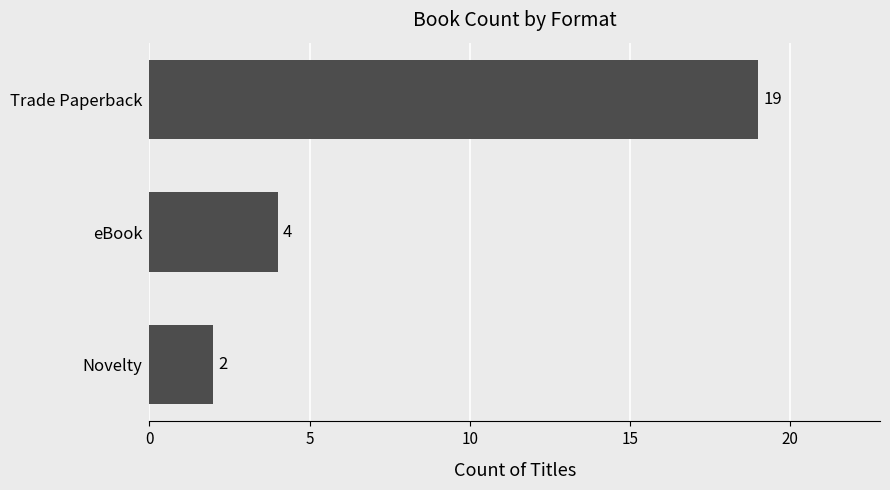

Reading top to bottom, extract all data points from this chart.

19	4	2